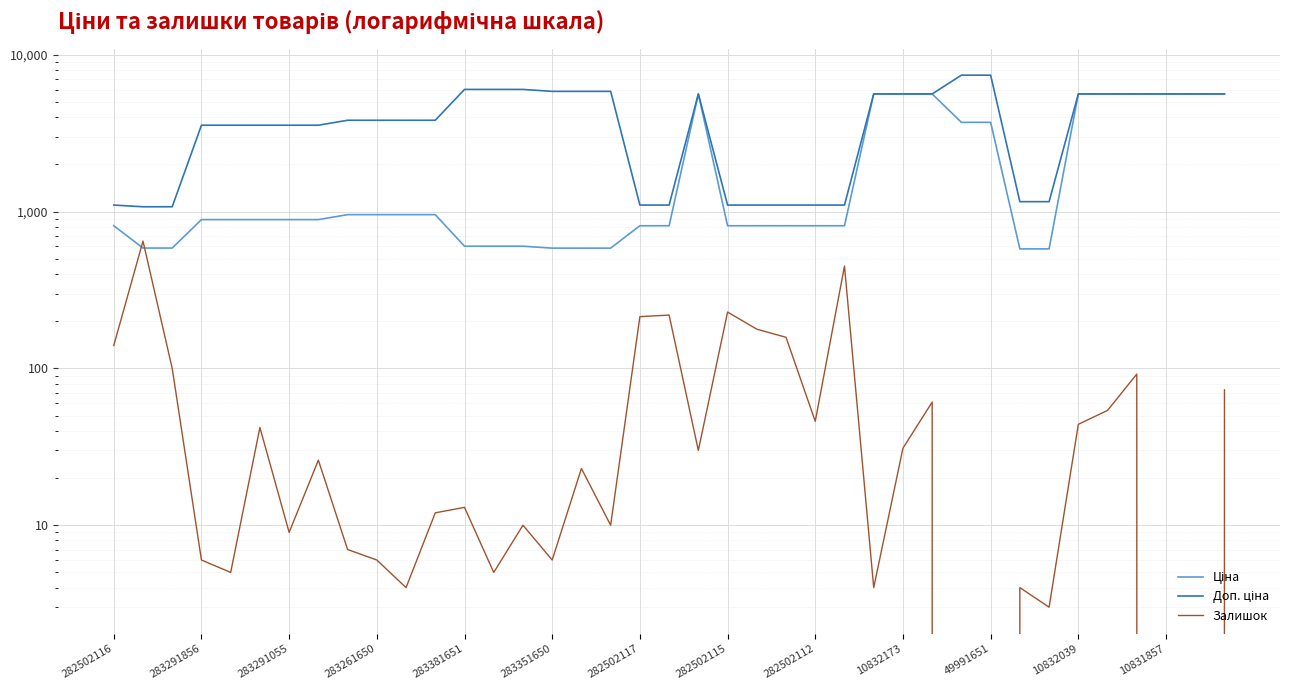

Count the number of categories in the chart.

39